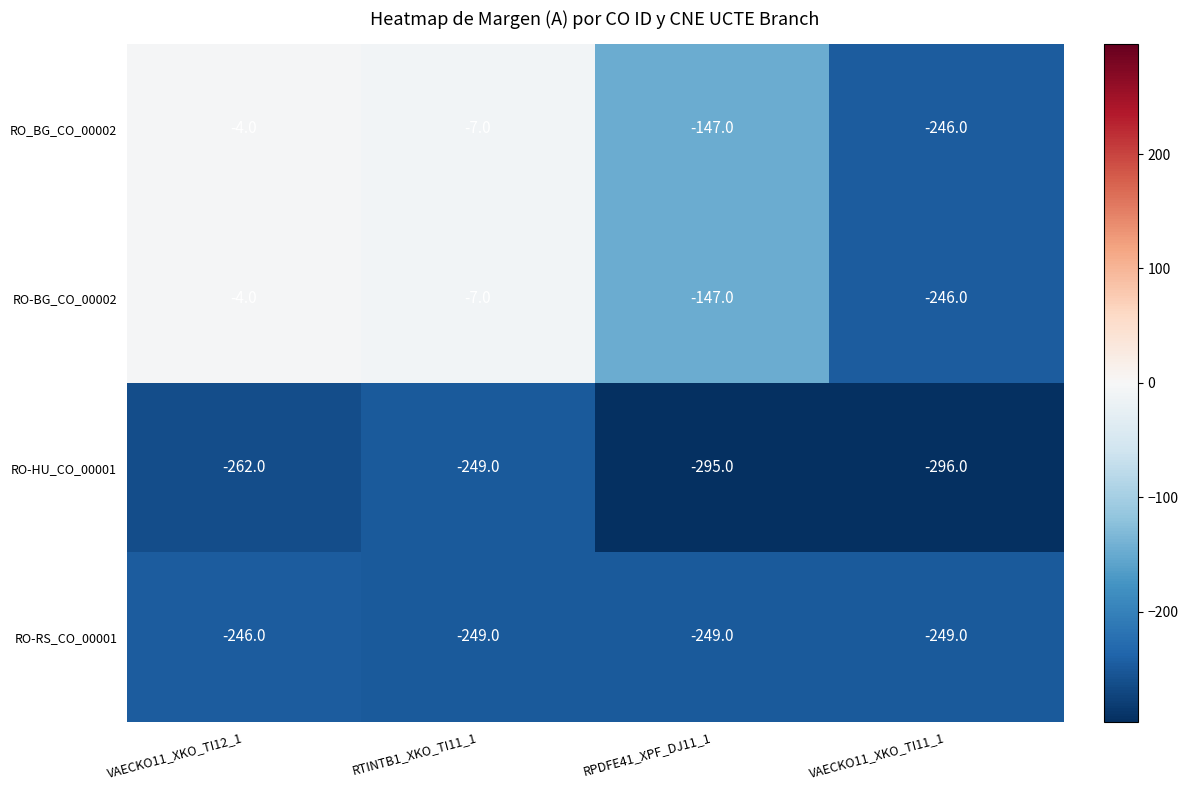

What is the total value across all series at VAECKO11_XKO_TI12_1?

-516